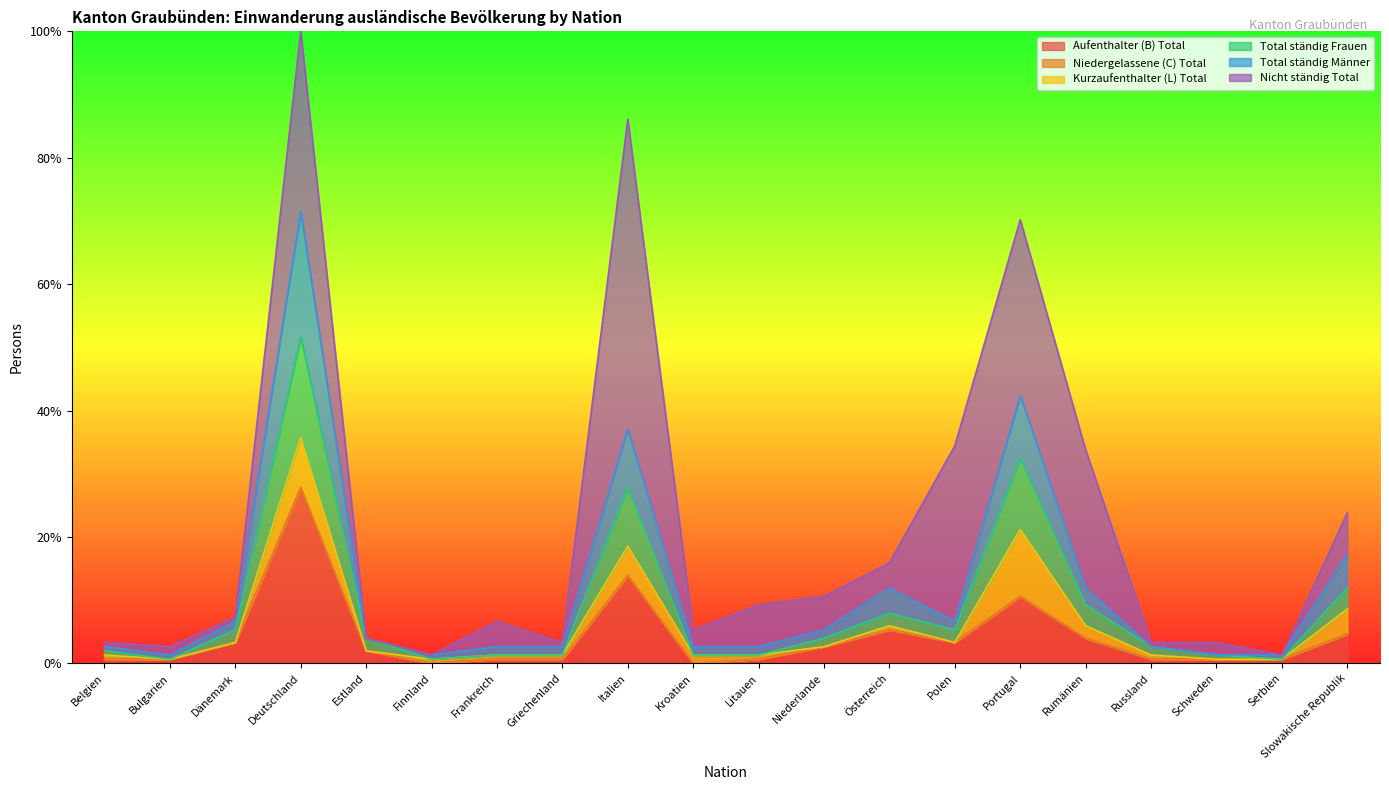

What position from the left is Griechenland?

8